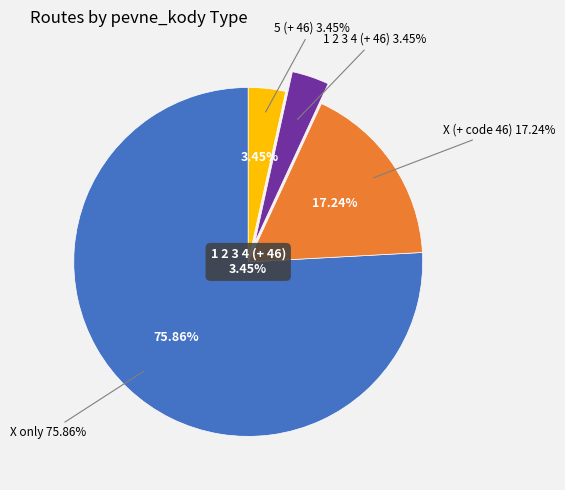

Is it true that 1 2 3 4,46 is 1% of the pie?

False